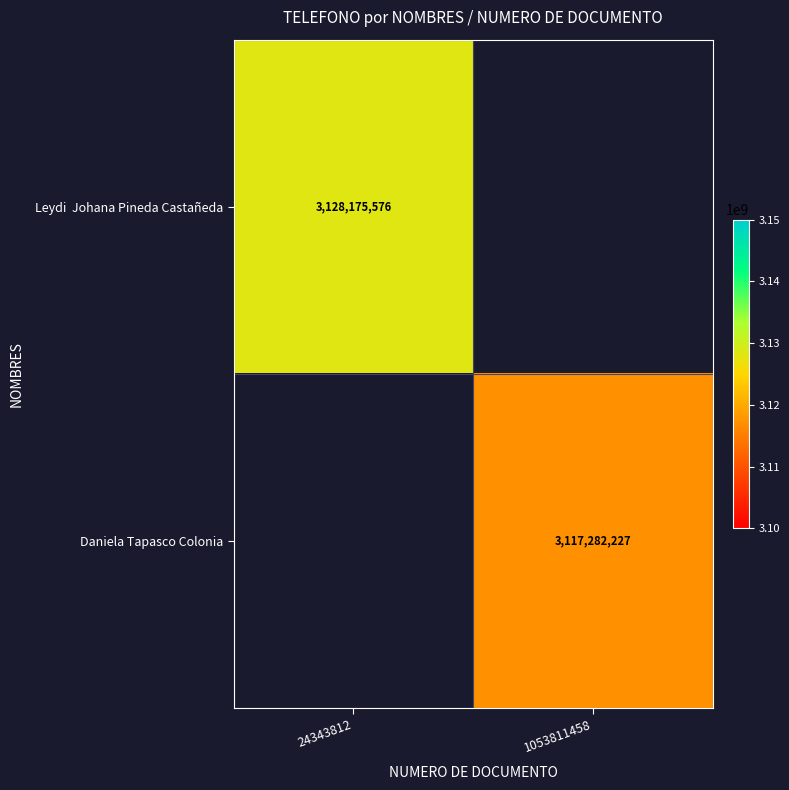

The value of Daniela Tapasco Colonia at 1053811458 is 1044770879. True or false?

False